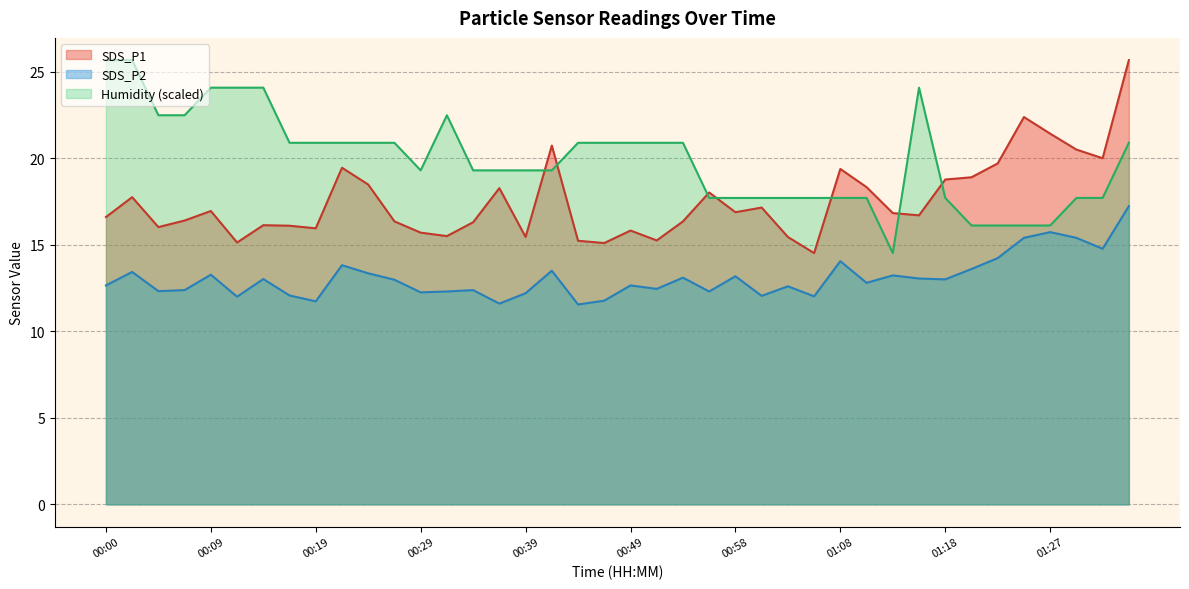

True or false: SDS_P1 and SDS_P2 intersect in this chart.

False